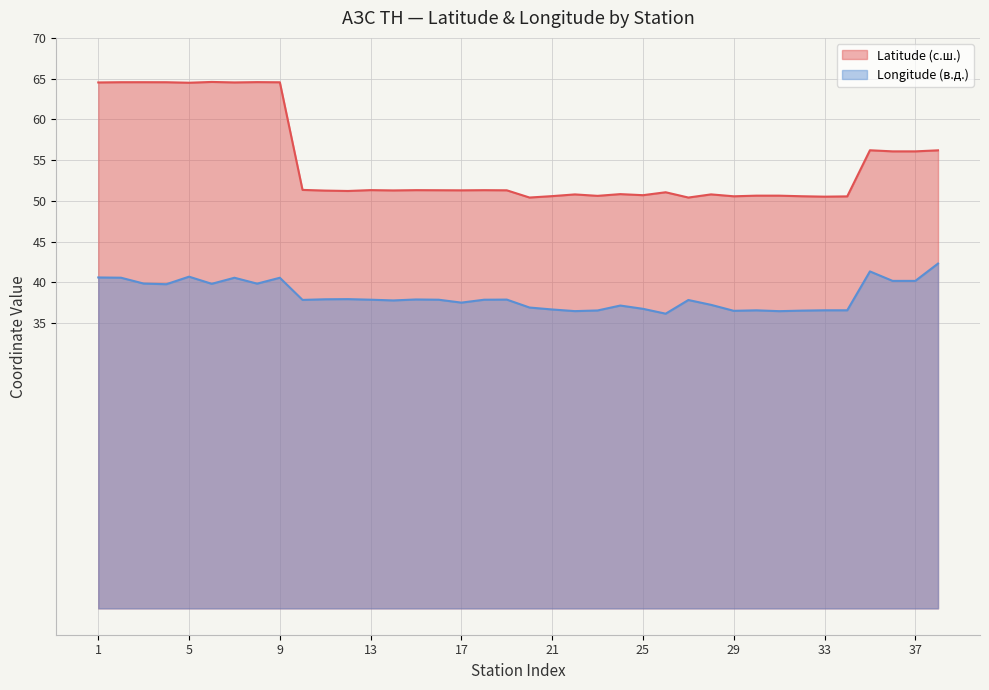

How many data points in Latitude (с.ш.) are above 51?

24